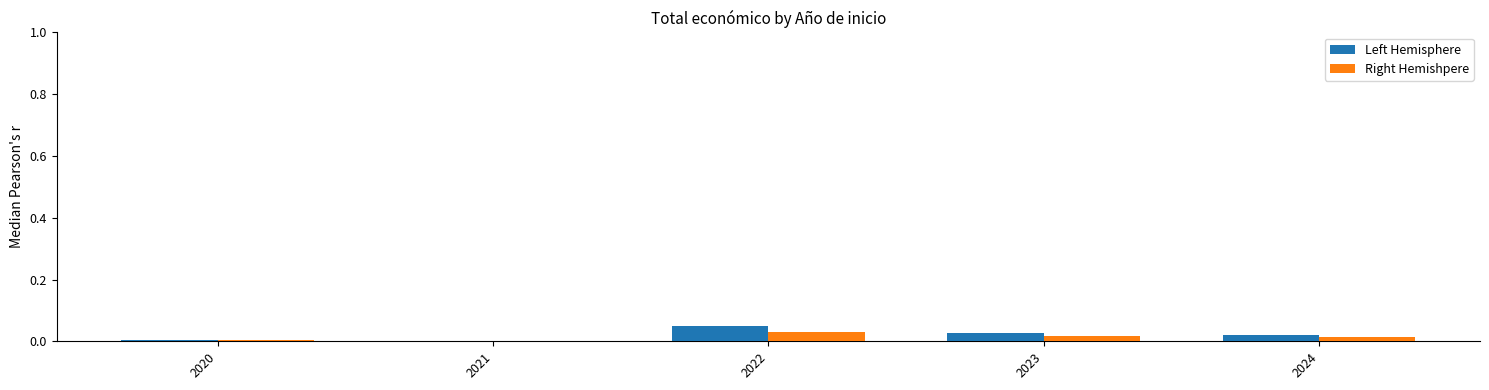

Which category has the highest value across all series?

2022